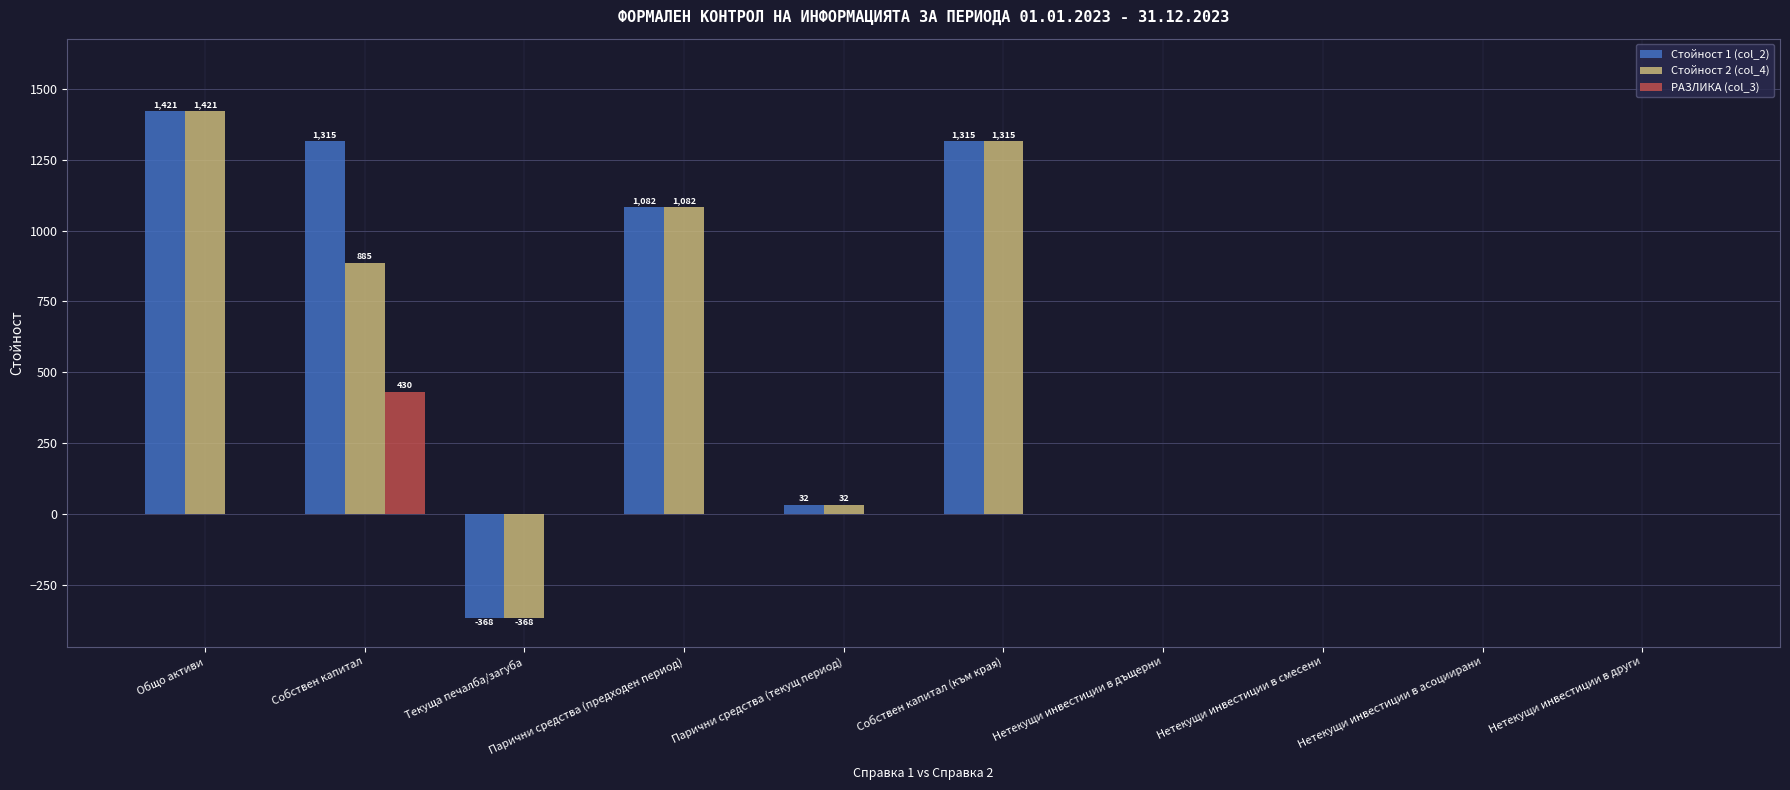

Reading left to right, extract all data points from this chart.

Стойност 1 (col_2): 1421	1315	-368	1082	32	1315	0	0	0	0
Стойност 2 (col_4): 1421	885	-368	1082	32	1315	0	0	0	0
РАЗЛИКА (col_3): 0	430	0	0	0	0	0	0	0	0